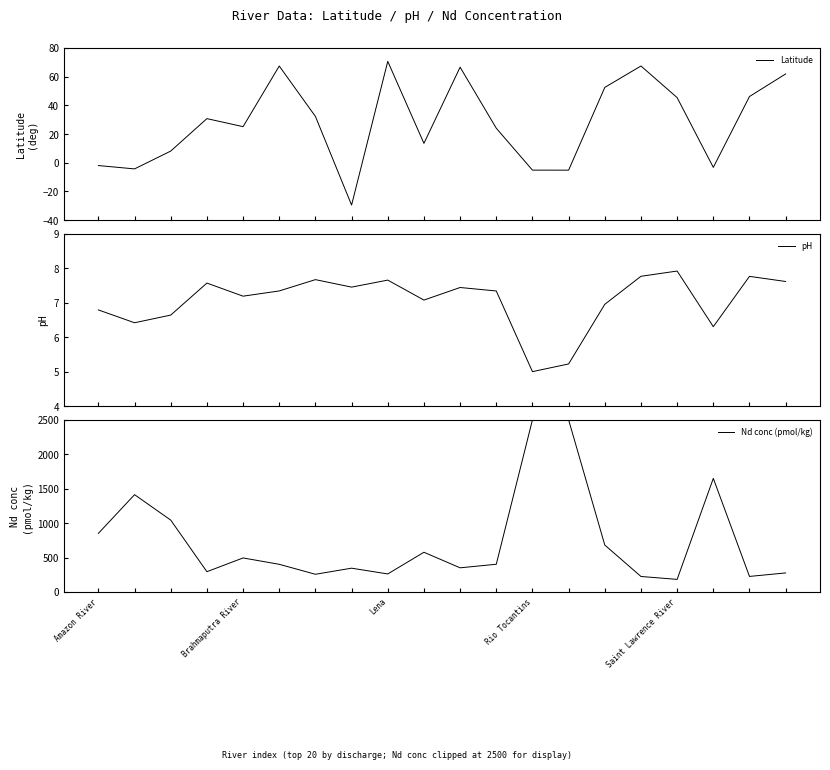

Is this an area chart (filled region under the line)?

No